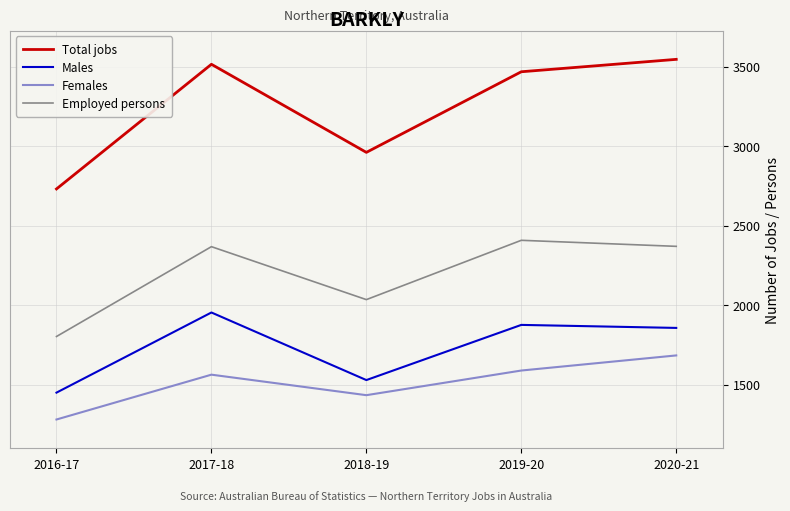

What is the difference between the maximum and minimum values in the Employed persons series?

605